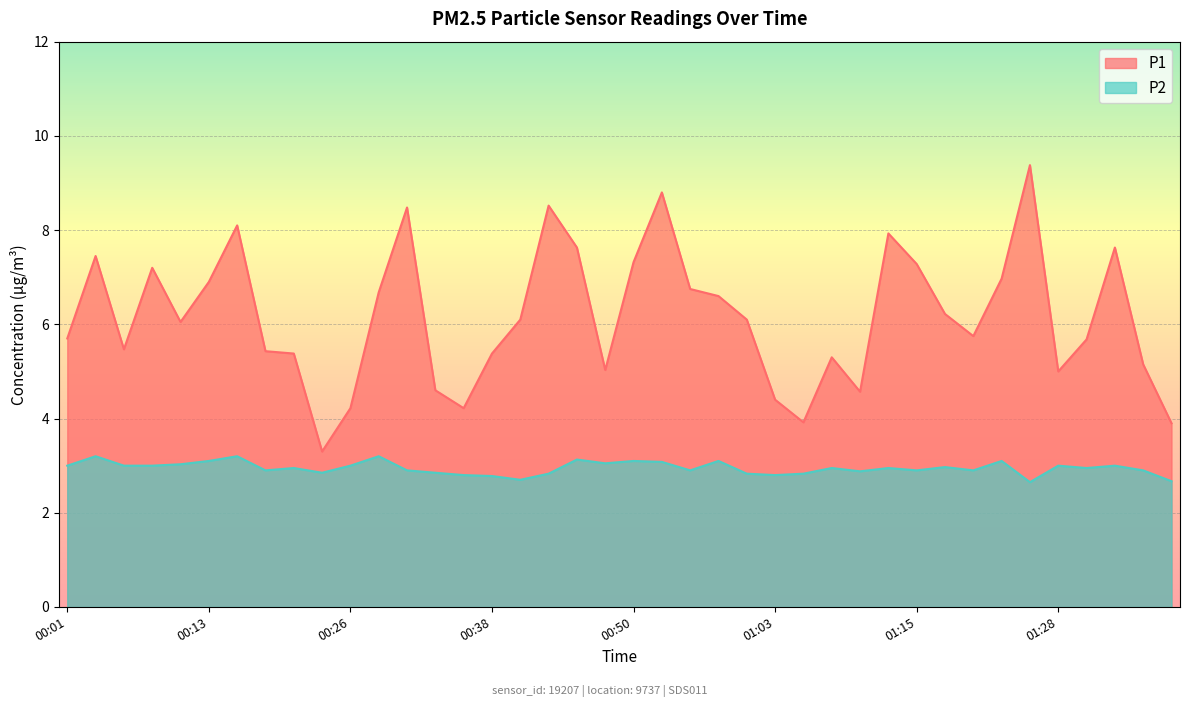

Which series has the largest total across all categories?

P1